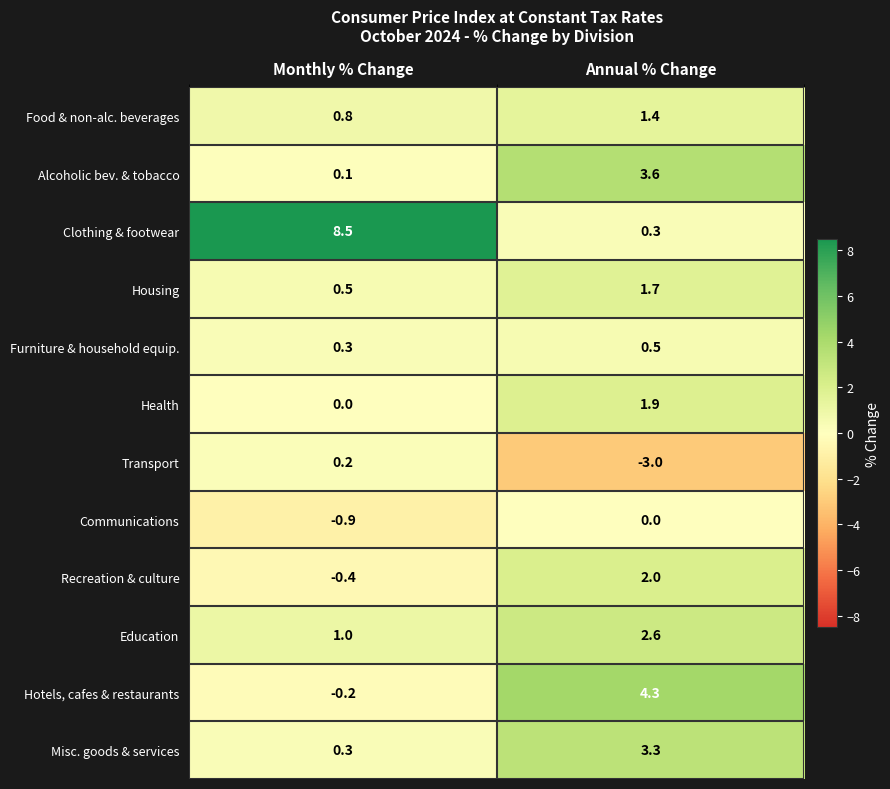

What is the difference between the Housing values at Annual % Change and Monthly % Change?

1.2